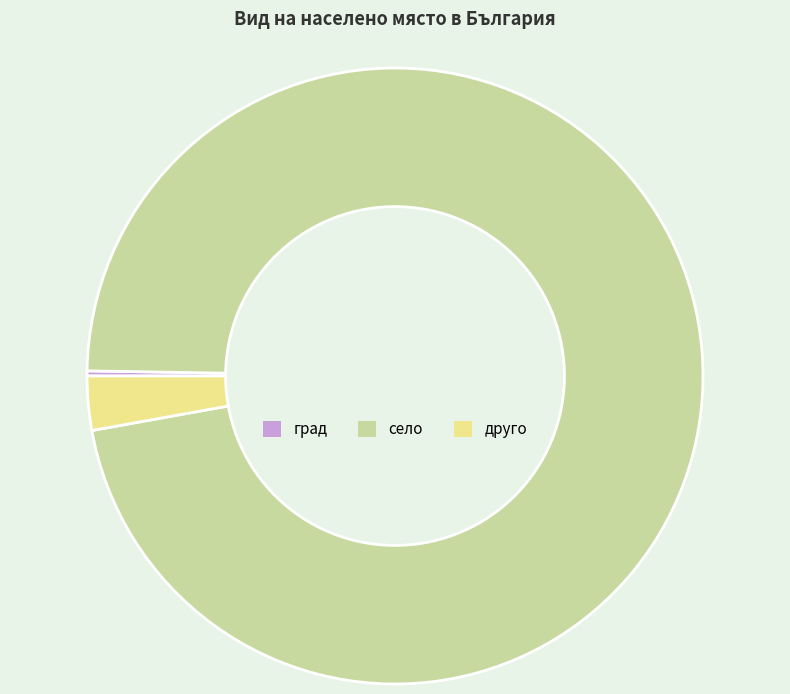

Which has a higher value, друго or село?

село